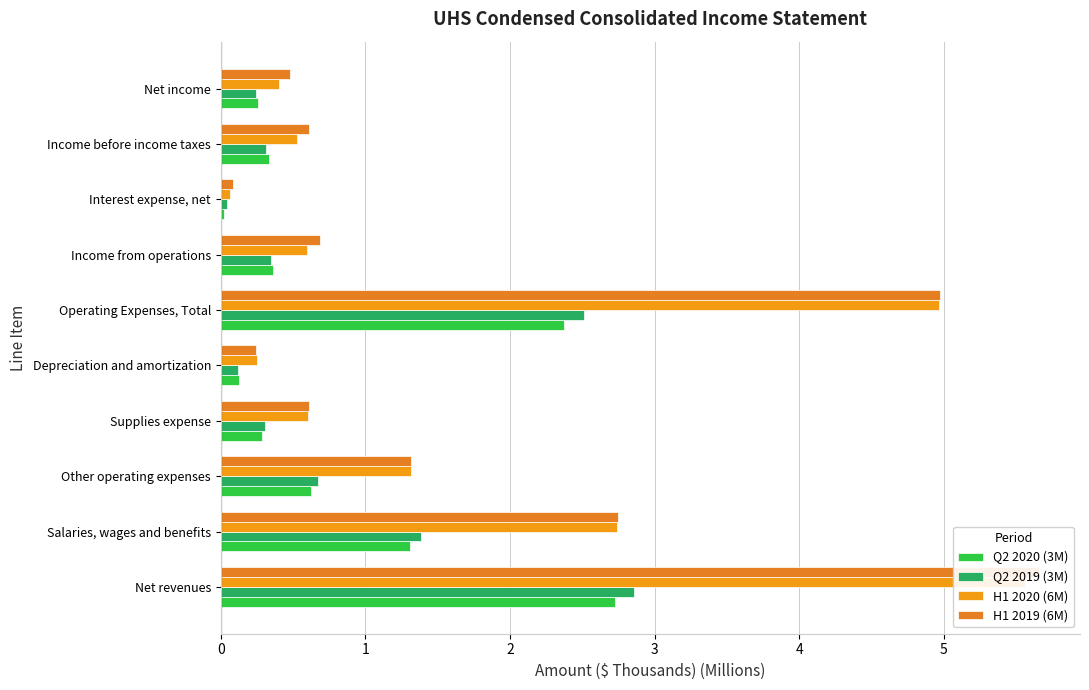

The H1 2019 (6M) series shows 2.7 at 1. True or false?

True